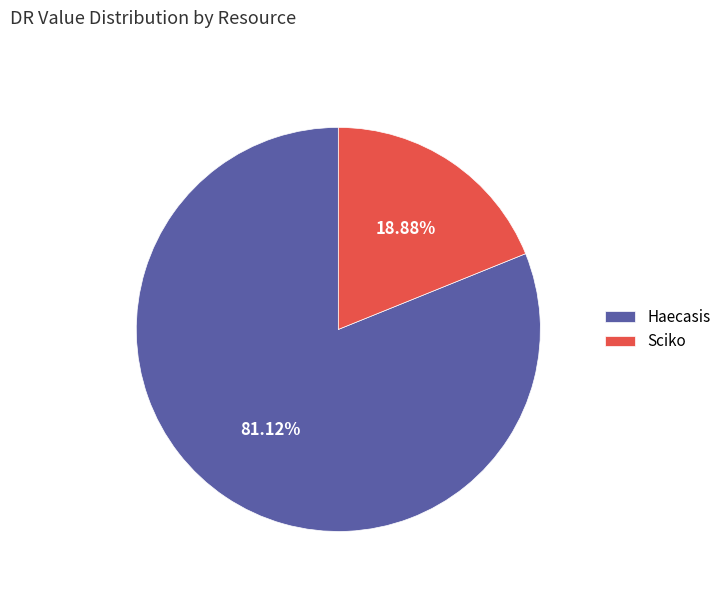

Rank the categories by value from highest to lowest.

Haecasis, Sciko